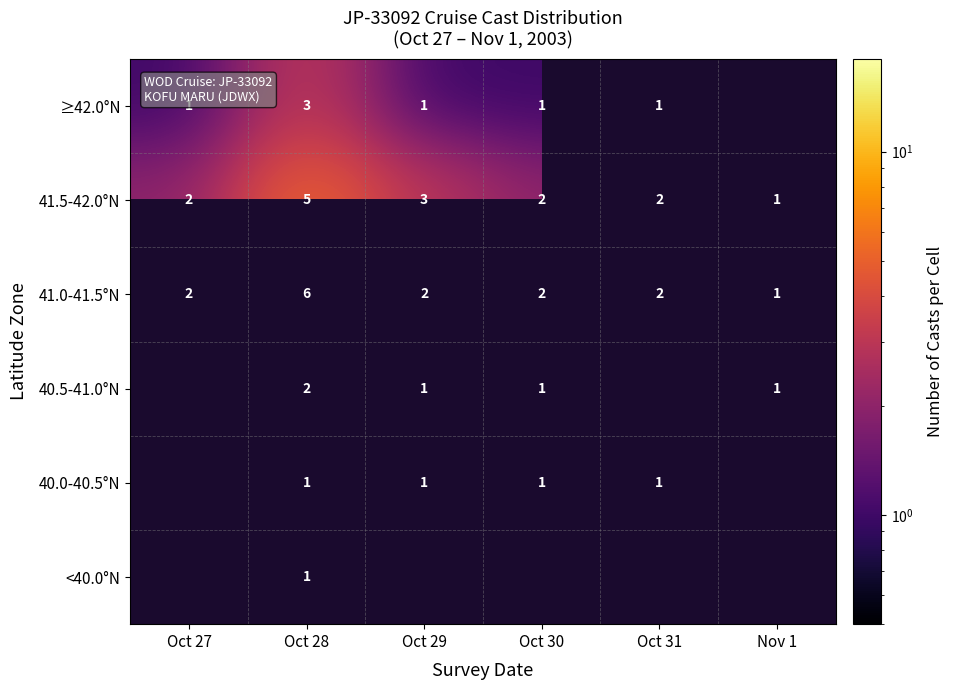

Is it true that 41.5-42.0°N equals 2 at Oct 30?

True